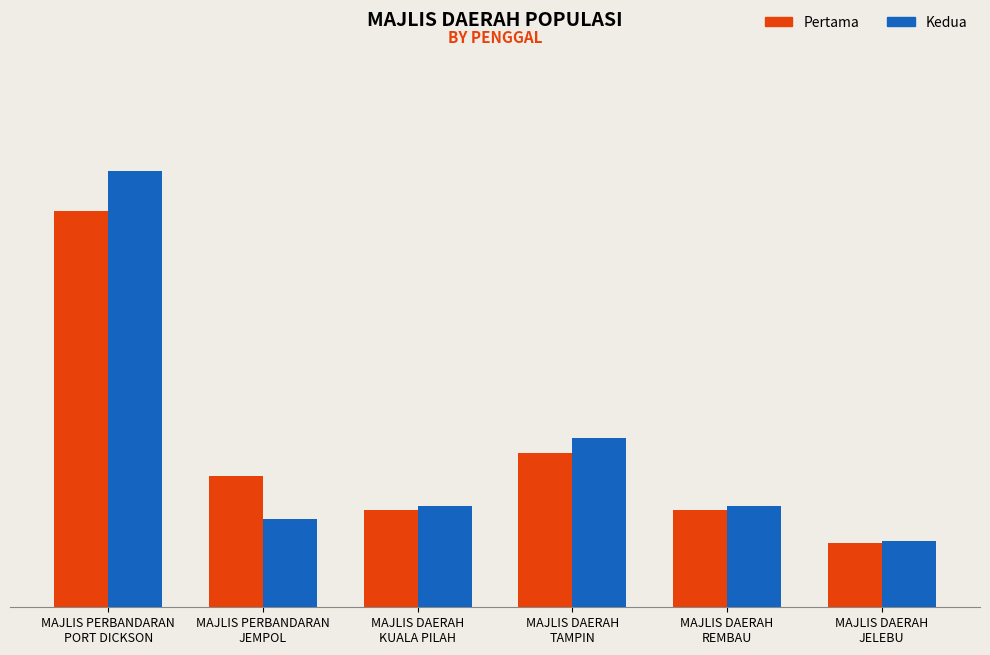

Reading right to left, transcribe all the data shown in this chart.

Pertama: 8934	13551	21511	13551	18284	55122
Kedua: 9163	14040	23560	14040	12245	60578